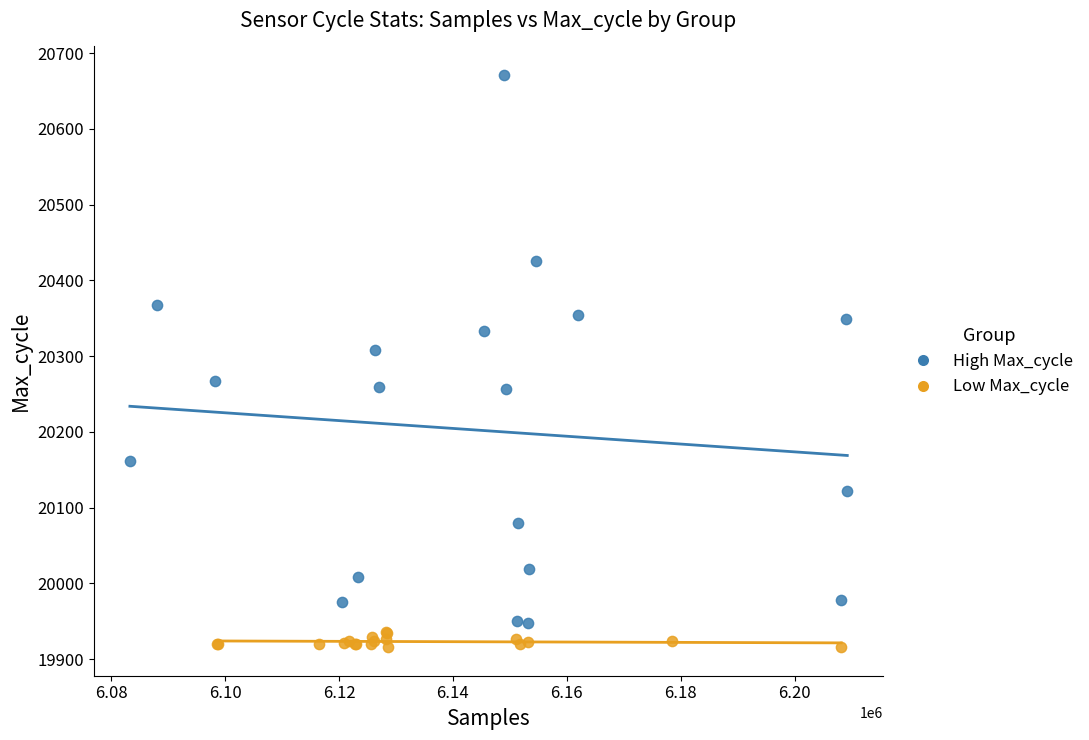

Which series reaches the maximum Y coordinate?

High Max_cycle